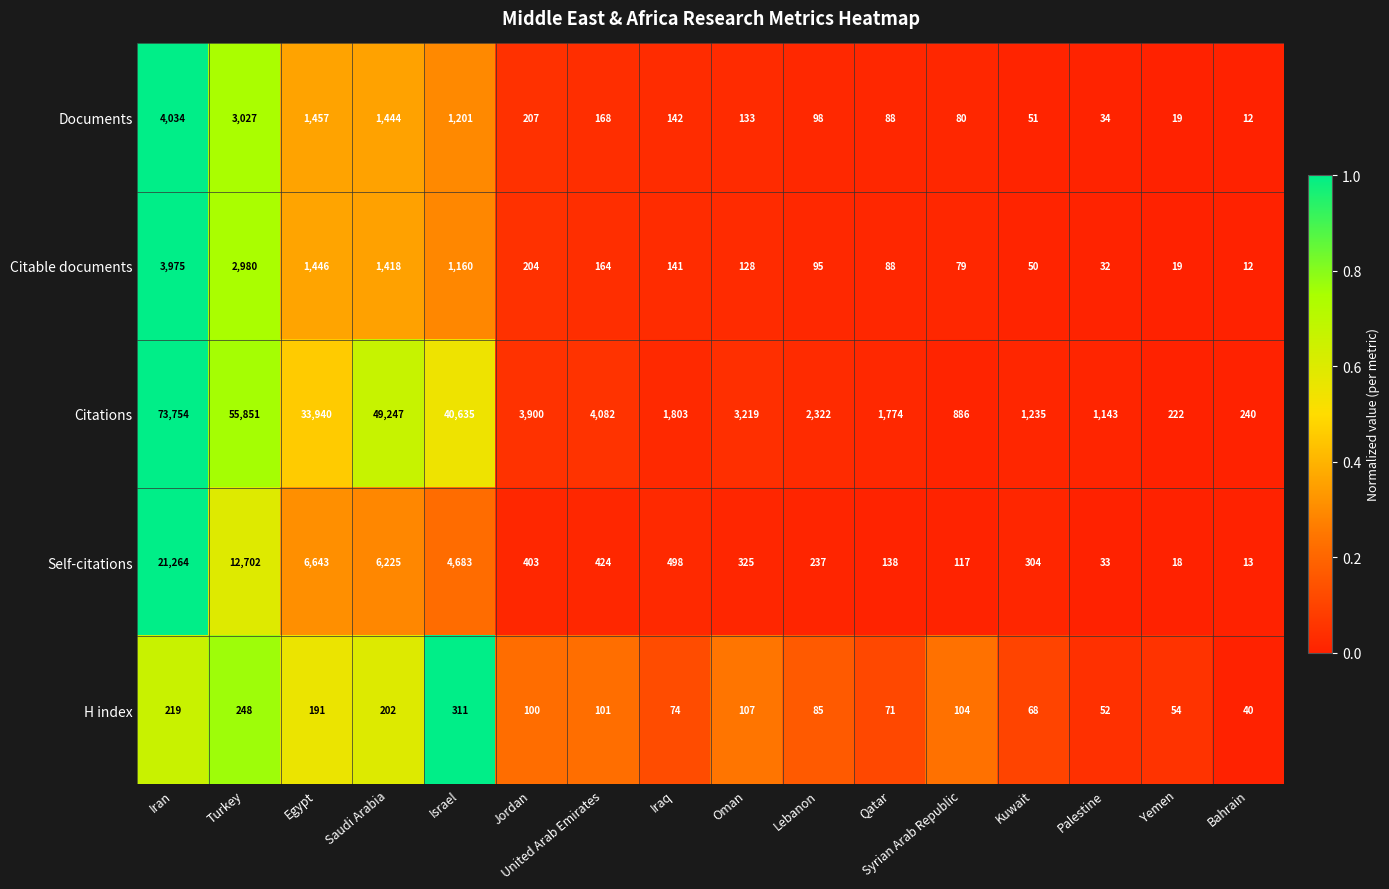

List the labels in order of Self-citations value, largest first.

Iran, Turkey, Egypt, Saudi Arabia, Israel, Iraq, United Arab Emirates, Jordan, Oman, Kuwait, Lebanon, Qatar, Syrian Arab Republic, Palestine, Yemen, Bahrain